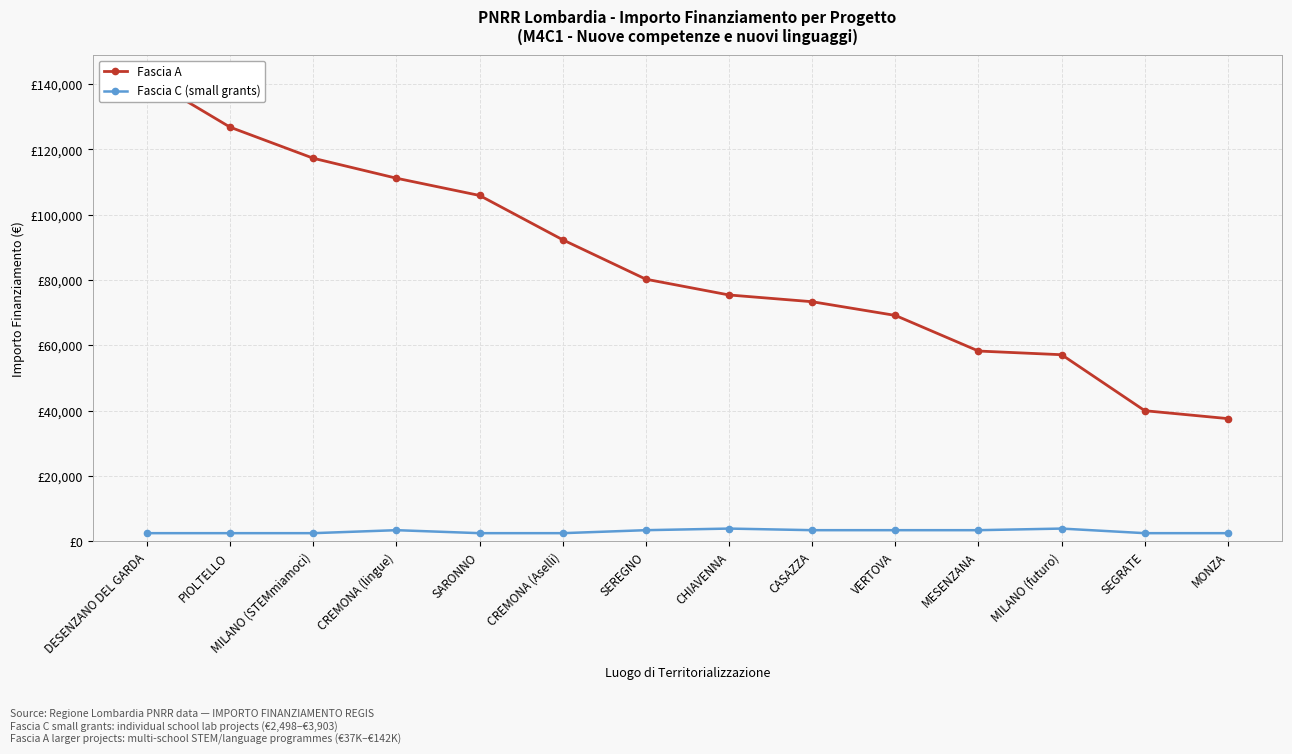

How many lines are shown in the chart?

2